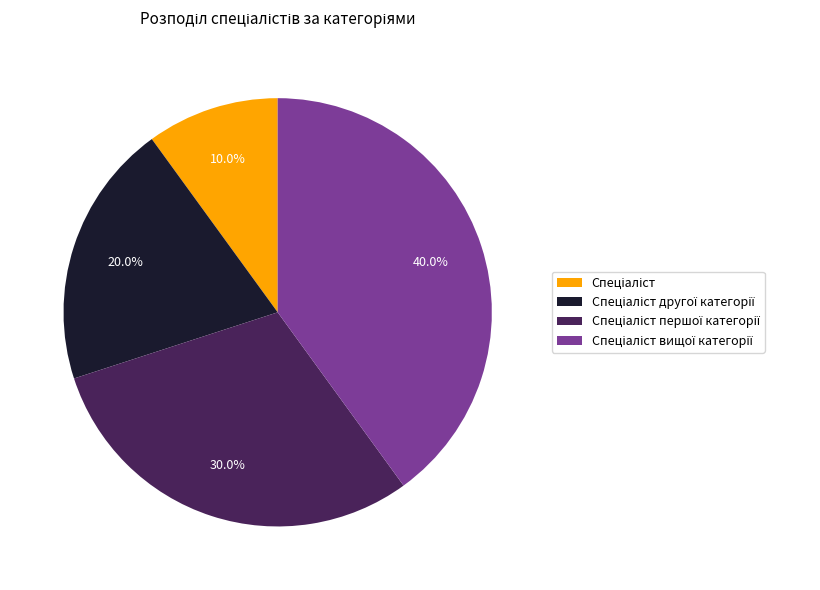

Is there a majority slice in this chart?

No